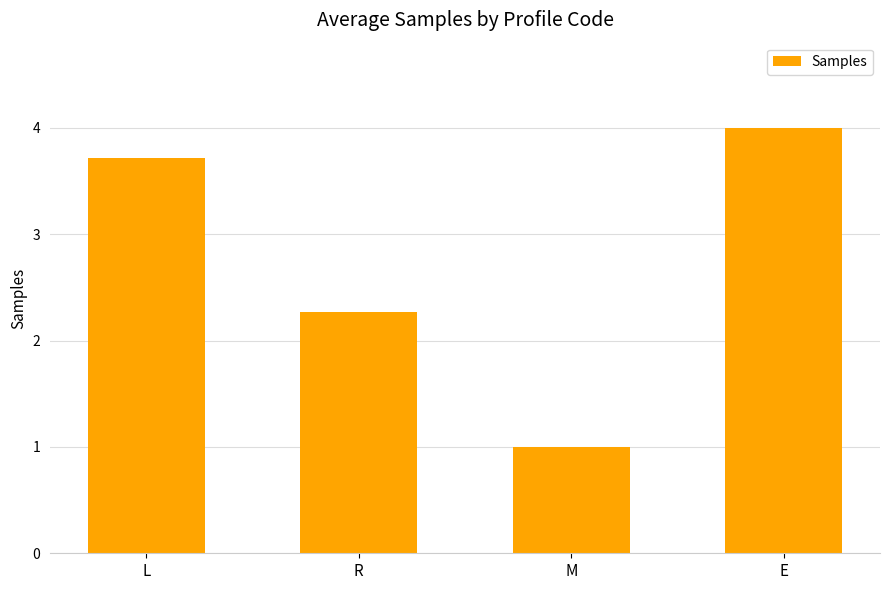

What is the difference between the maximum and minimum values?

3.0